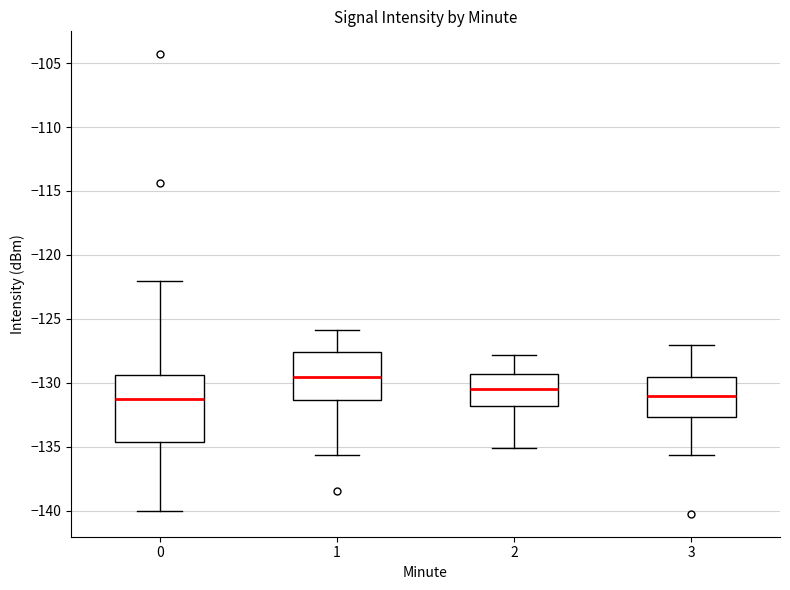

Reading left to right, read every box against the y-axis: the position of its median line, the range the box covers, and the ends of its whiskers. The values are not printed on the chart, so give them approximately, as read against the axis.

0: median -131.5, box -134.5 to -129.5, whiskers -140.0 to -122.0
1: median -129.5, box -131.5 to -127.5, whiskers -135.5 to -126.0
2: median -130.5, box -132.0 to -129.5, whiskers -135.0 to -128.0
3: median -131.0, box -132.5 to -129.5, whiskers -135.5 to -127.0